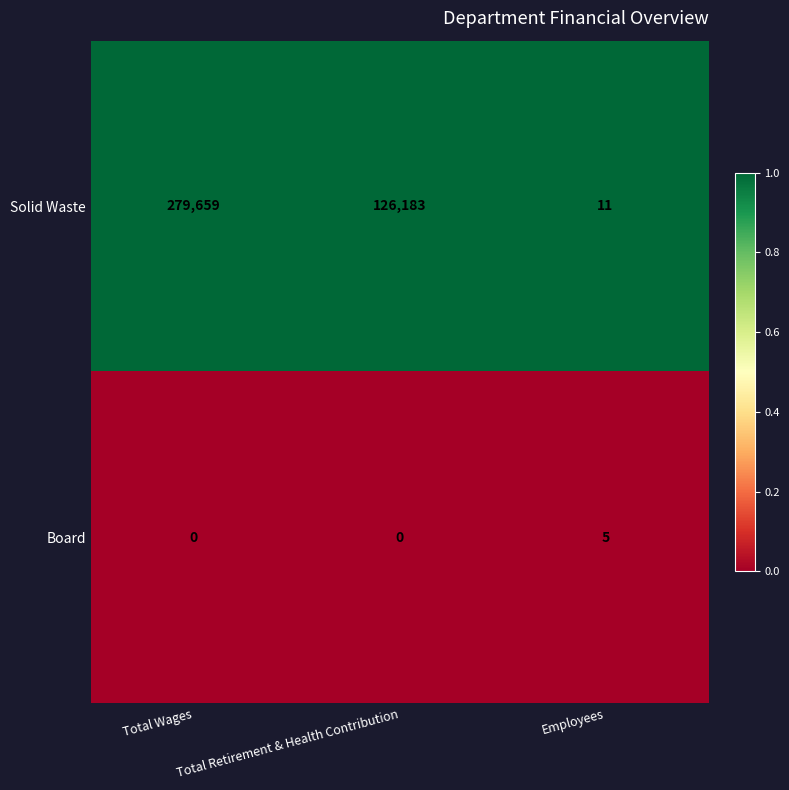

Is it true that Board equals 2 at Total Retirement & Health Contribution?

False